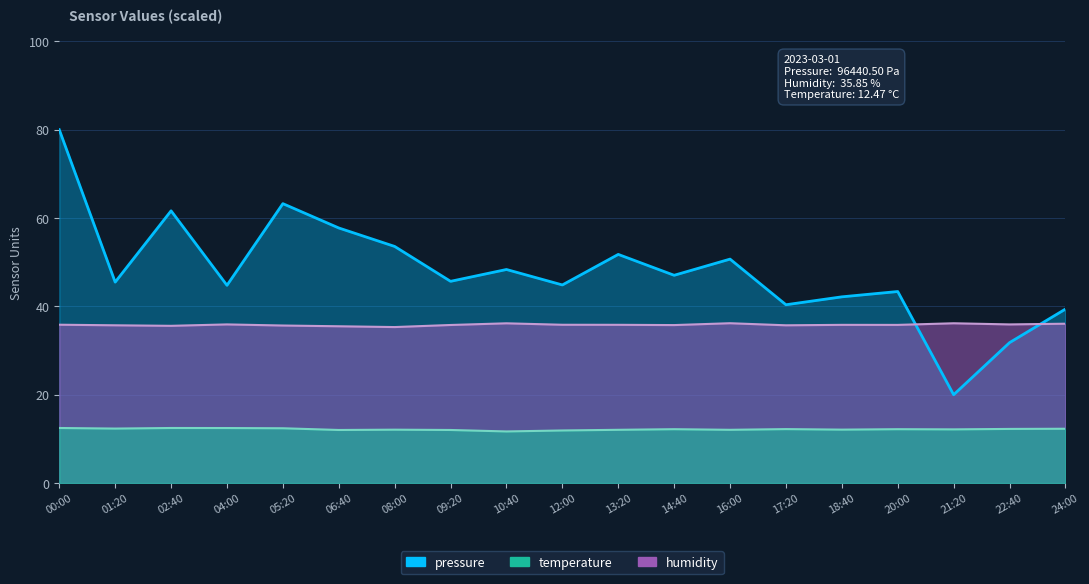

What are all the series names shown in the legend?

pressure, humidity, temperature